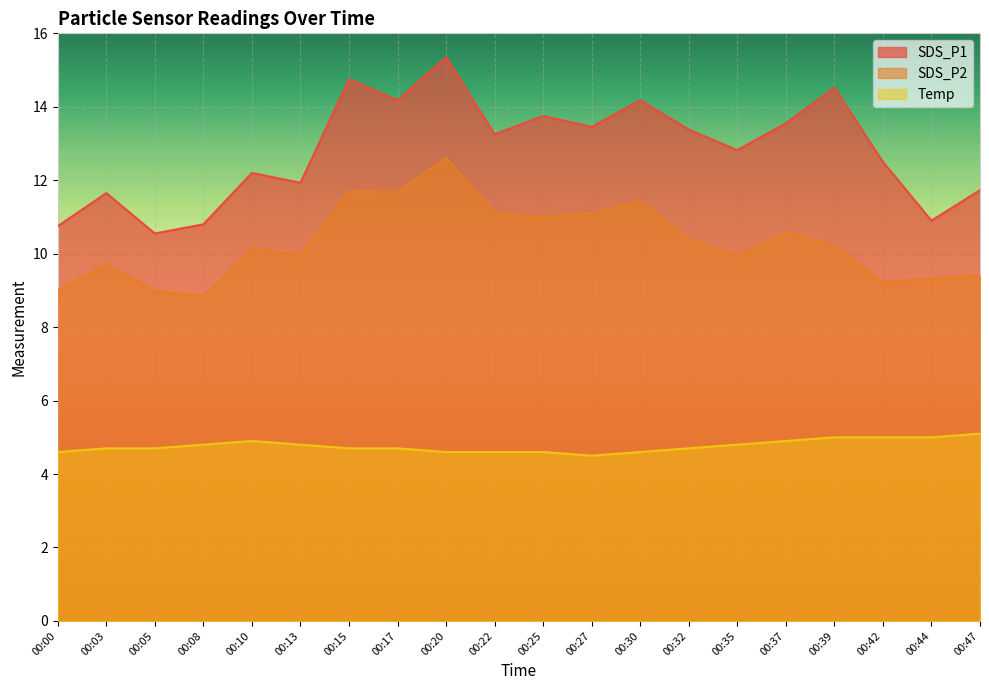

What is the total value across all series at 00:44?

25.2